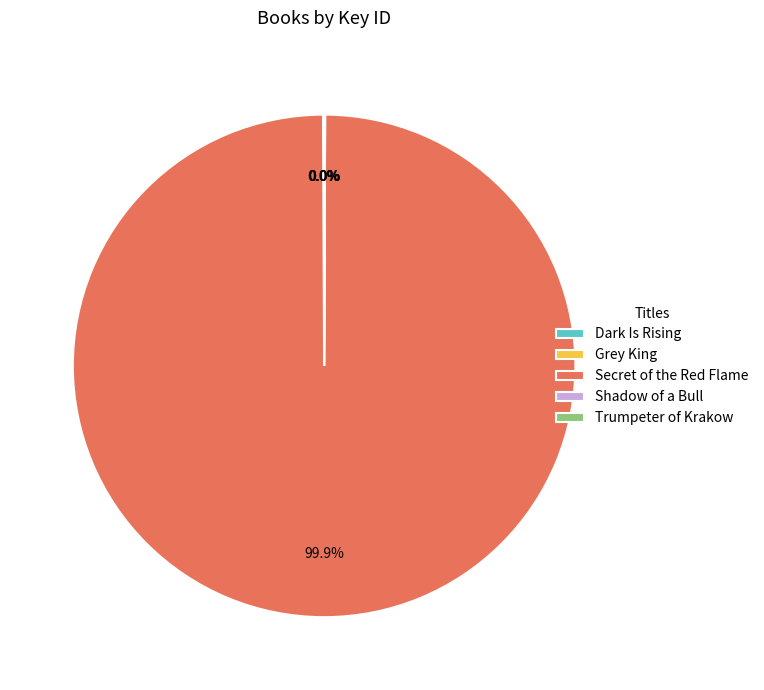

What is the largest slice in the pie chart?

Secret of the Red Flame